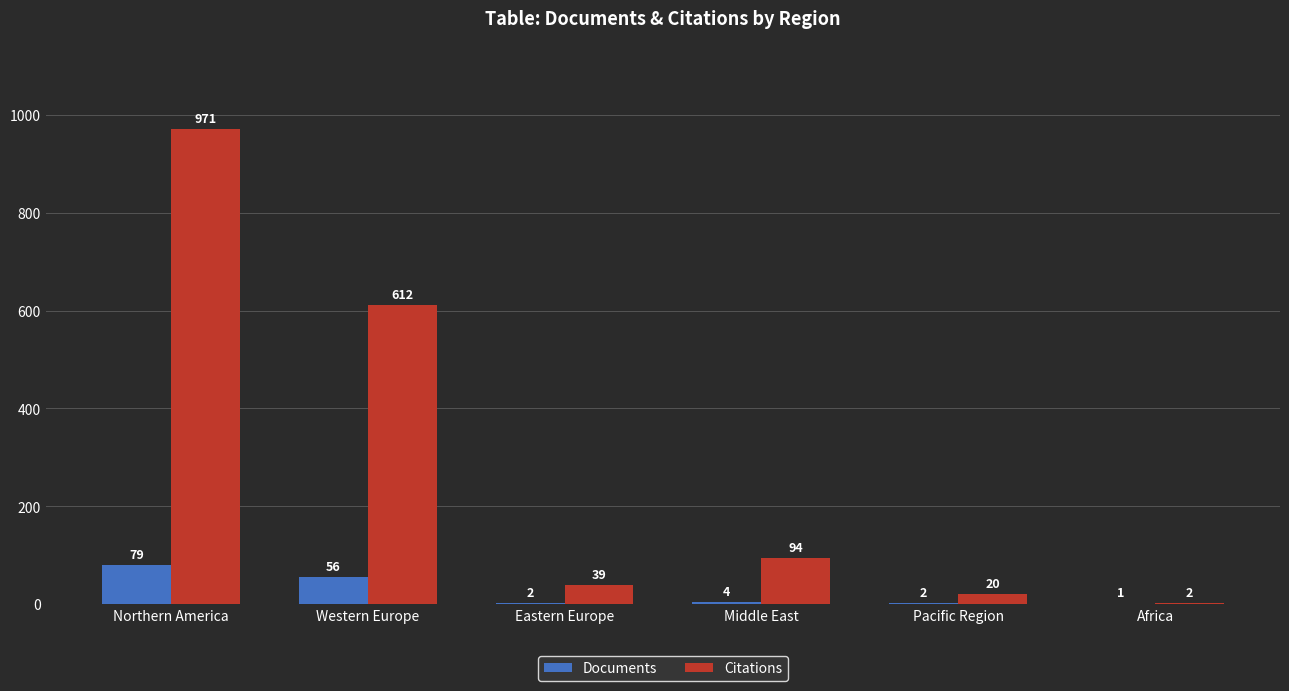

True or false: Documents has a value of 56 at Western Europe.

True